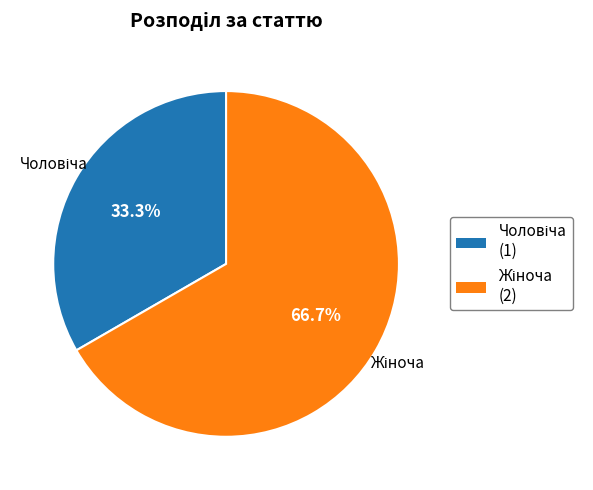

What percentage is the Жіноча slice, to the nearest percent?

67%